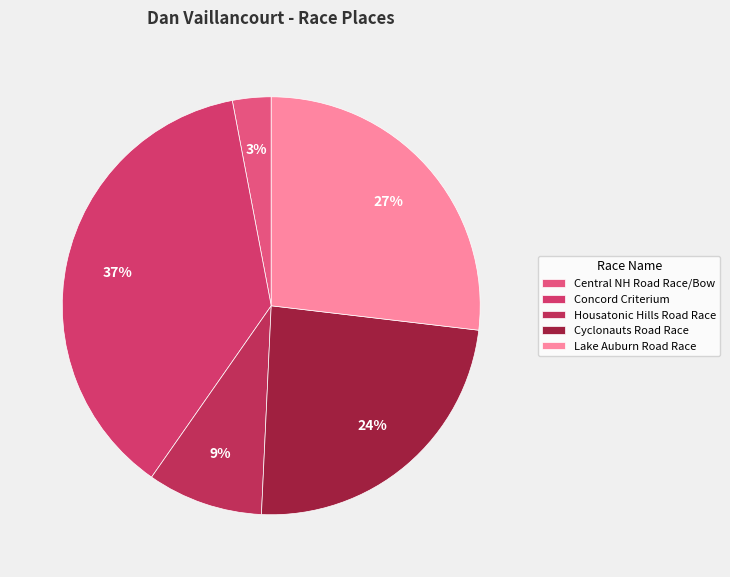

Is it true that Lake Auburn Road Race is 33% of the pie?

False